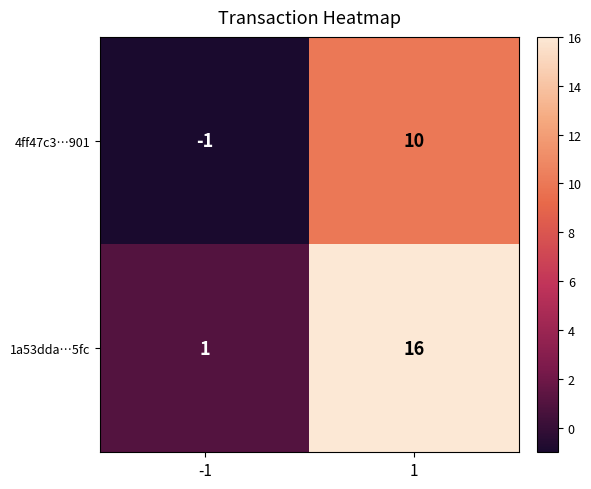

At how many categories does at least one series exceed 6?

1